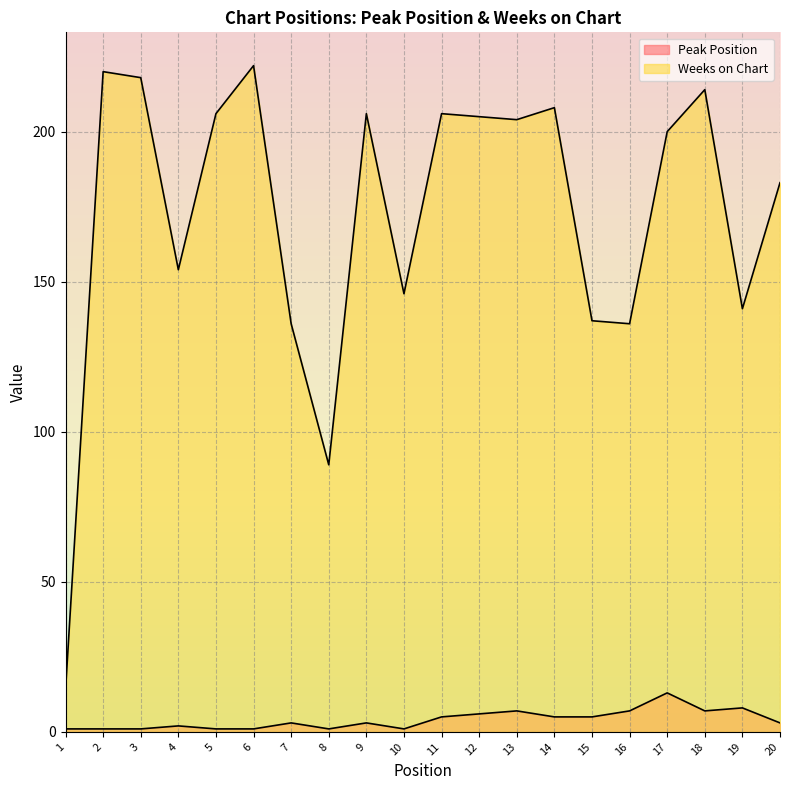

Reading left to right, list all the values displayed in this chart.

Peak Position: 1	1	1	2	1	1	3	1	3	1	5	6	7	5	5	7	13	7	8	3
Weeks on Chart: 14	220	218	154	206	222	136	89	206	146	206	205	204	208	137	136	200	214	141	183